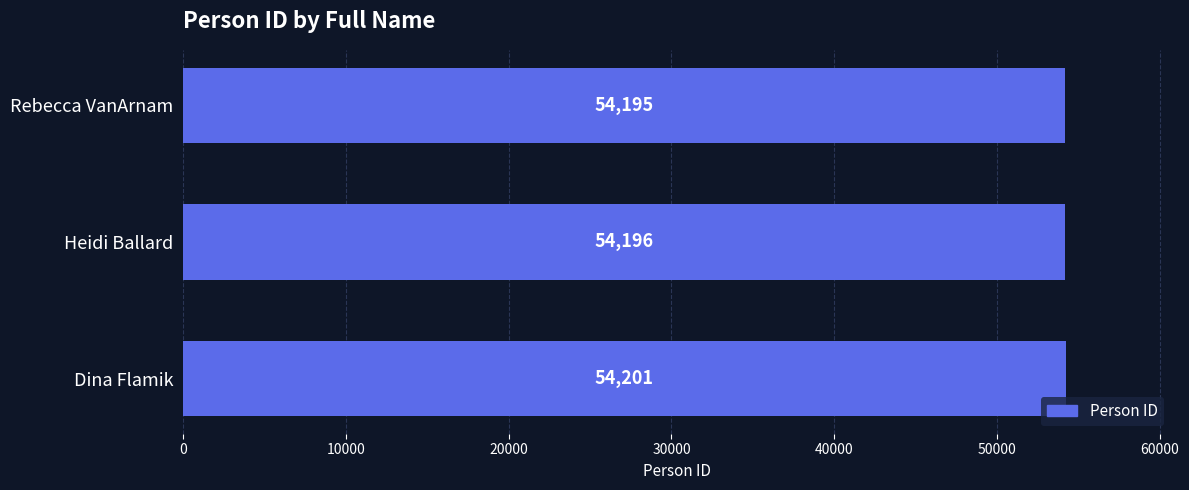

How many categories are shown in the chart?

3